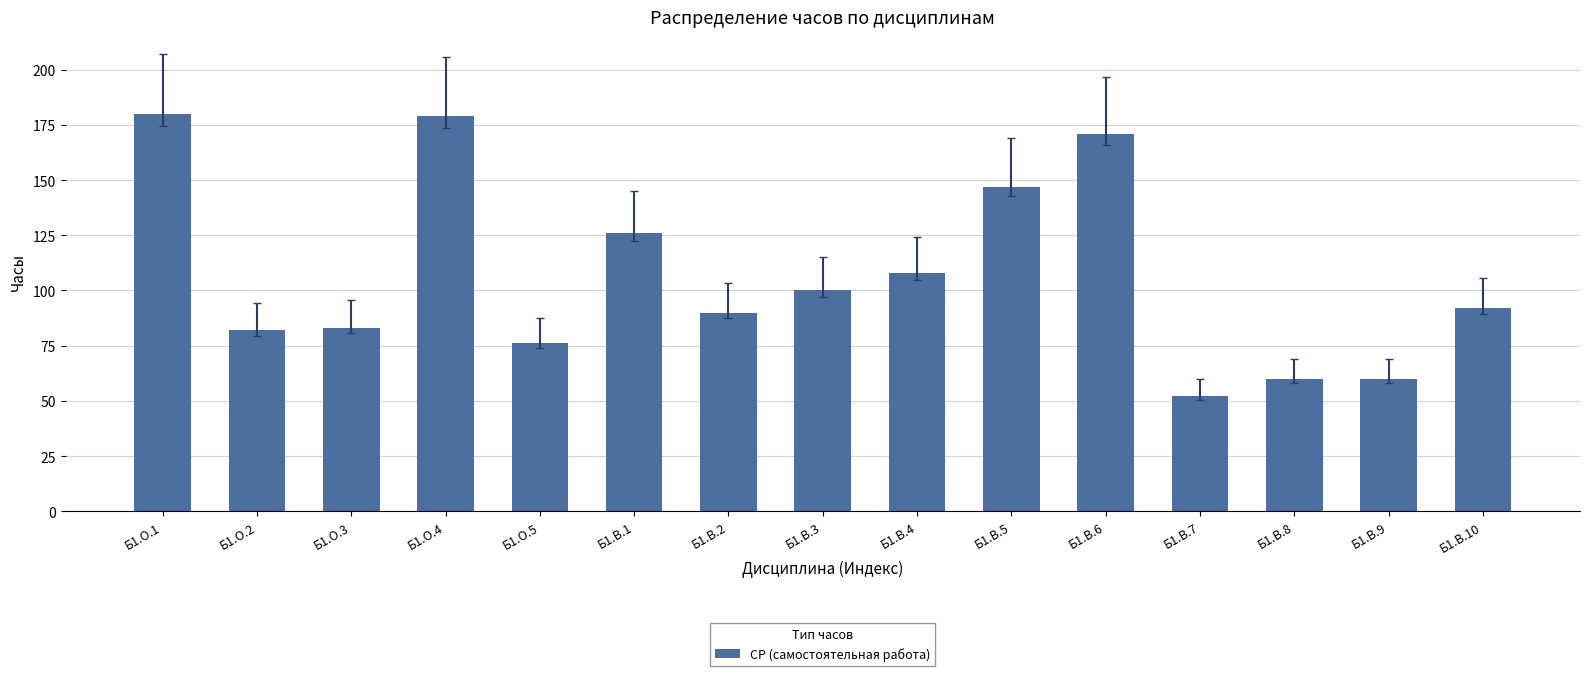

What is the ratio of the value at Б1.В.9 to the value at Б1.О.5?

0.8